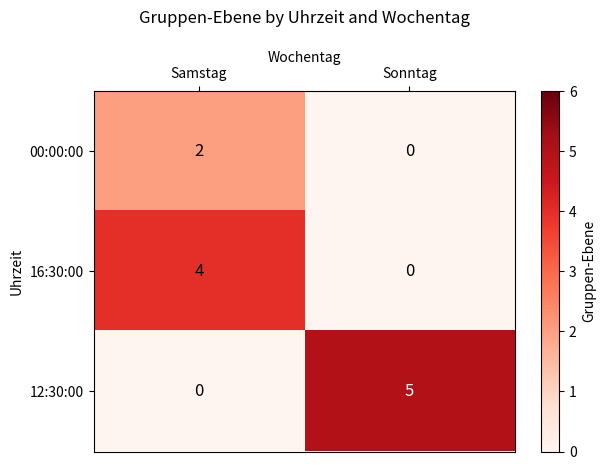

What is the spread (max minus min) of values at Samstag?

4